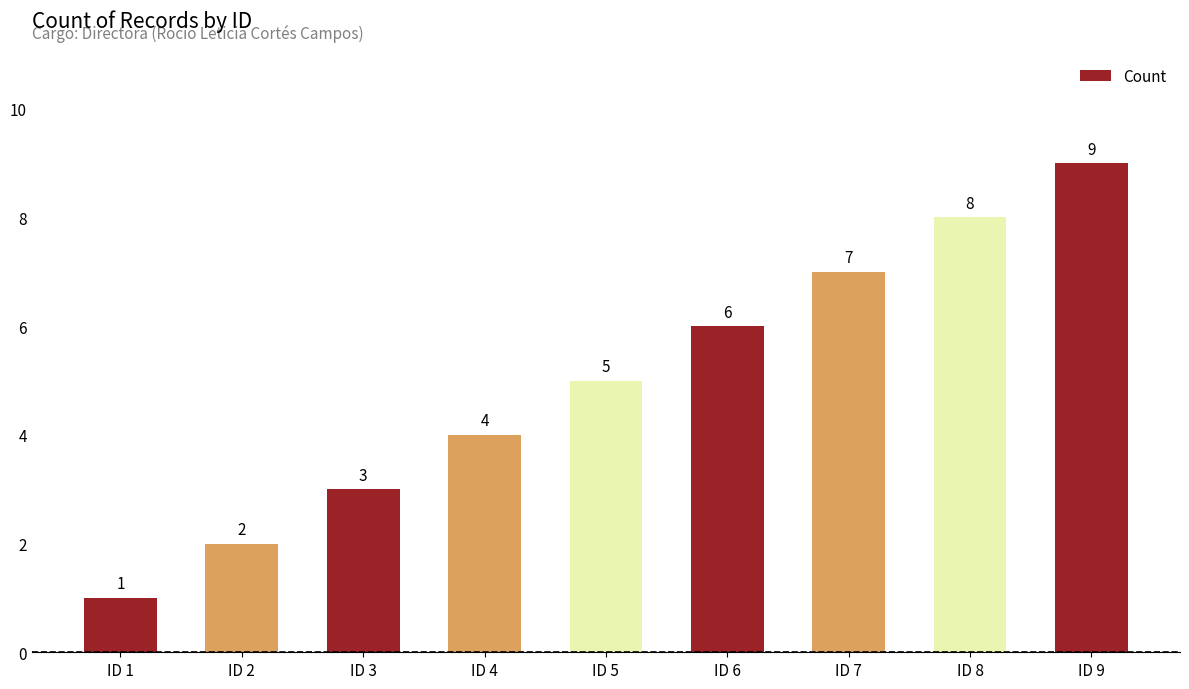

What is the average value?

5